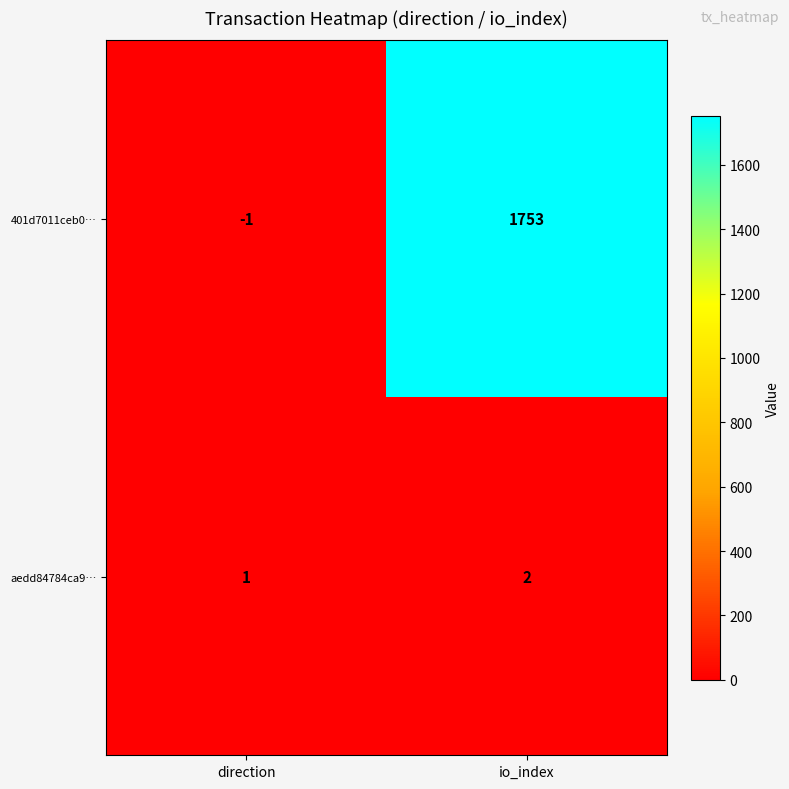

Rank the series at io_index from lowest to highest value.

aedd84784ca9…, 401d7011ceb0…